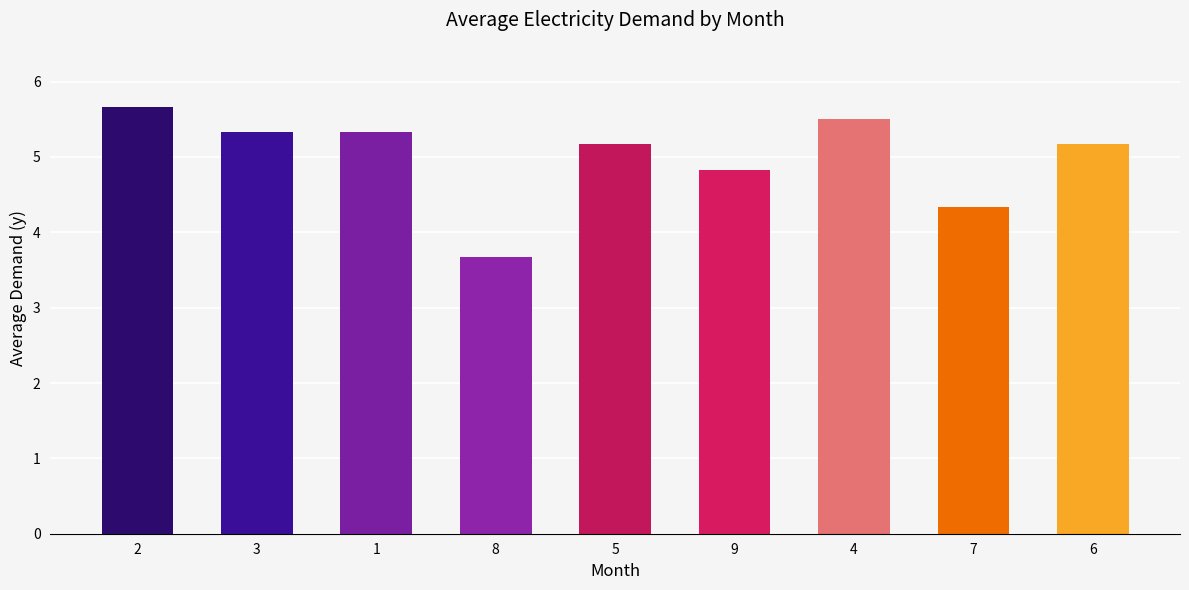

The chart shows a value of 1.6 at 1. True or false?

False